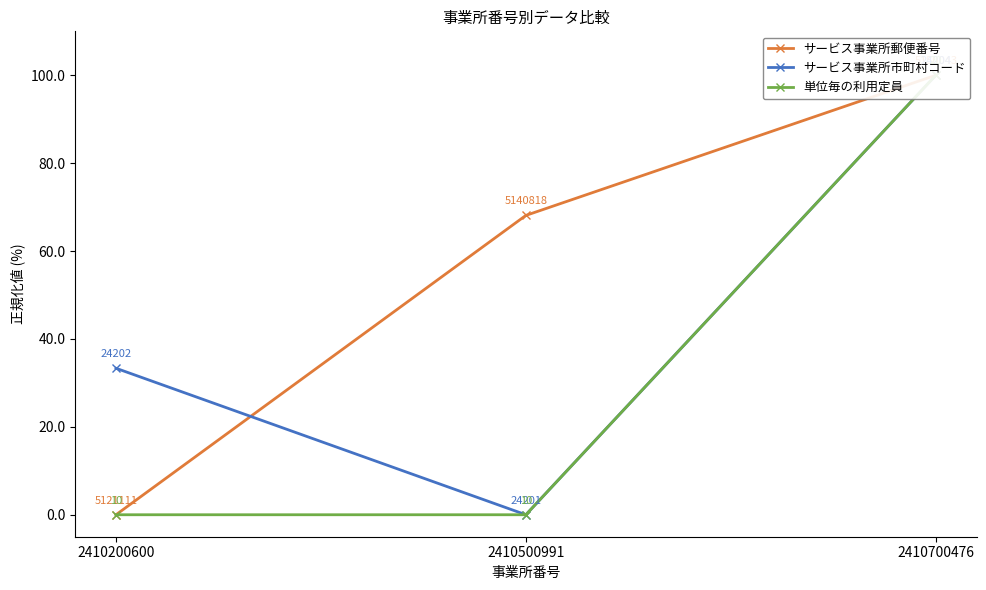

How many values in the 単位毎の利用定員 series exceed 0?

1